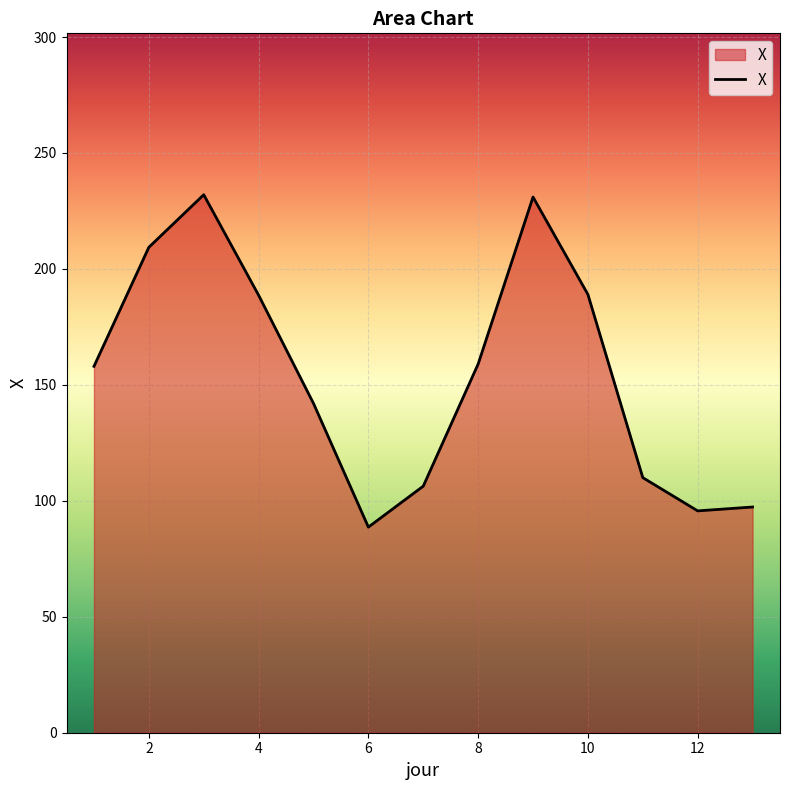

What is the smallest value displayed?

88.7